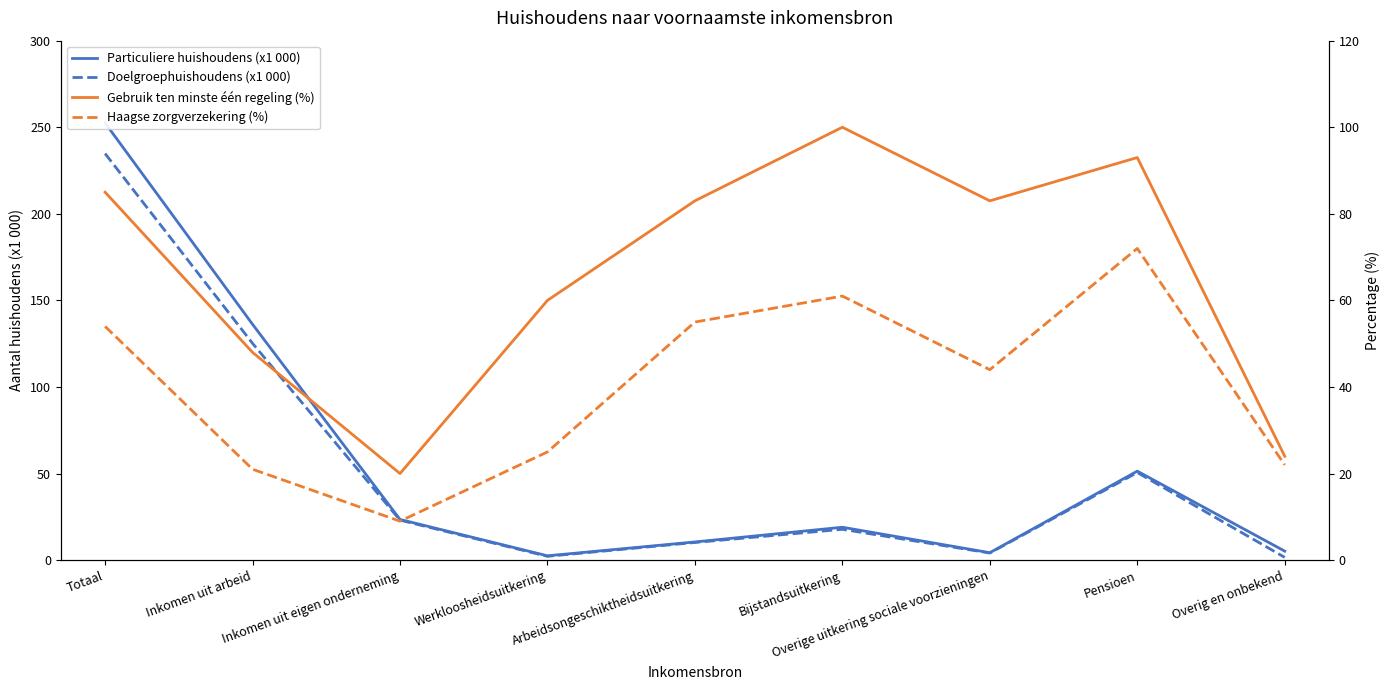

What is the highest value of the Doelgroephuishoudens (x1 000) series?

234.8